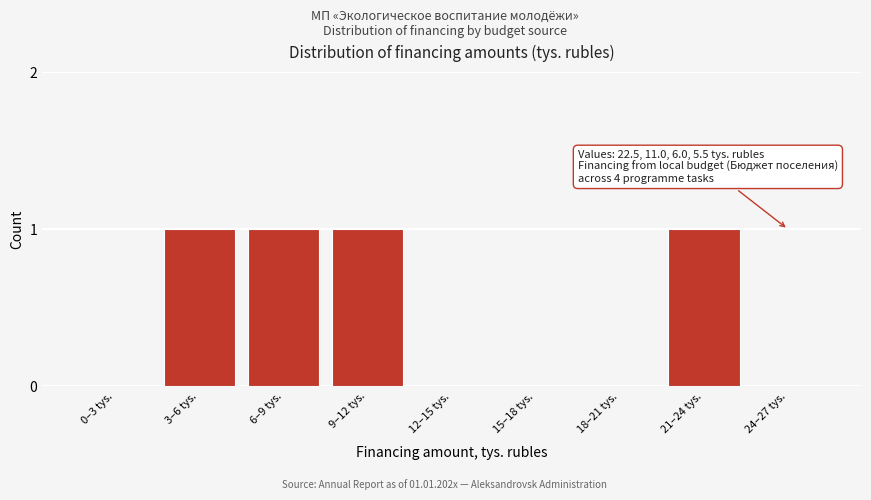

Reading right to left, list all the values displayed in this chart.

24–27 tys.=0	21–24 tys.=1	18–21 tys.=0	15–18 tys.=0	12–15 tys.=0	9–12 tys.=1	6–9 tys.=1	3–6 tys.=1	0–3 tys.=0